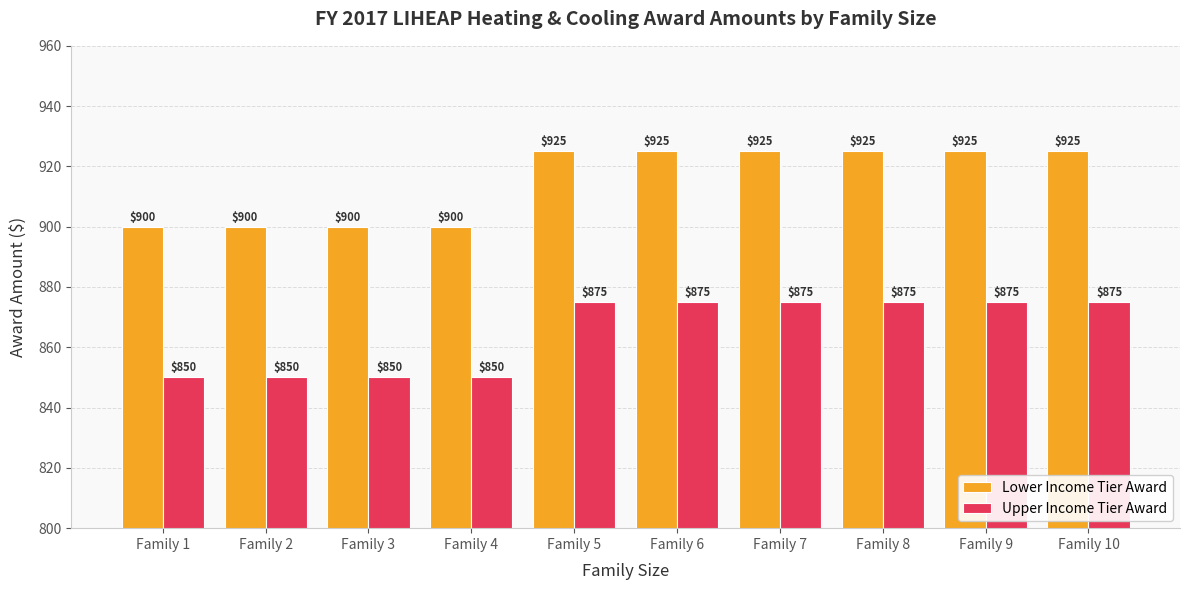

What is the sum of all Lower Income Tier Award values?

9150